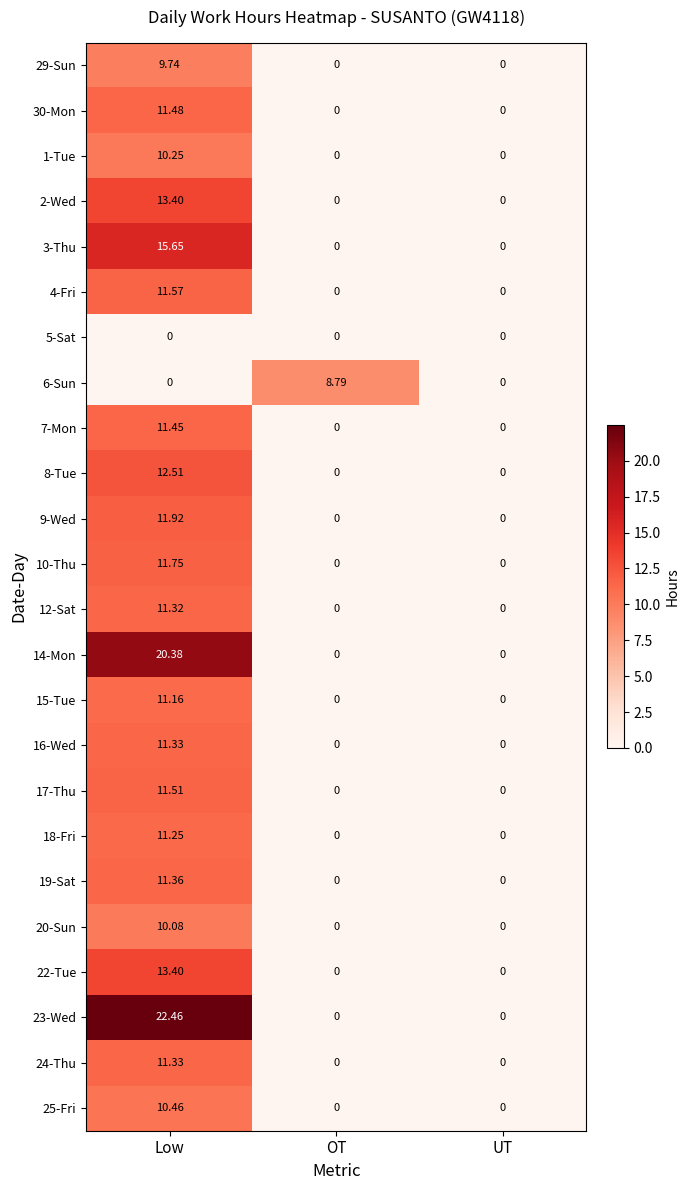

At which category is the sum across all series the highest?

Low